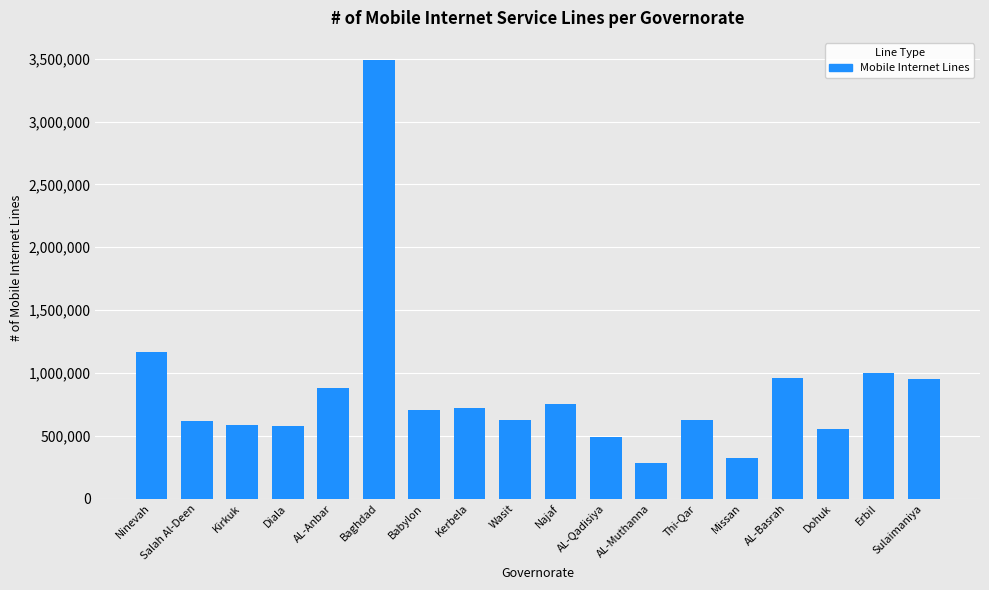

What is the change in value from Kerbela to Najaf?

+32966